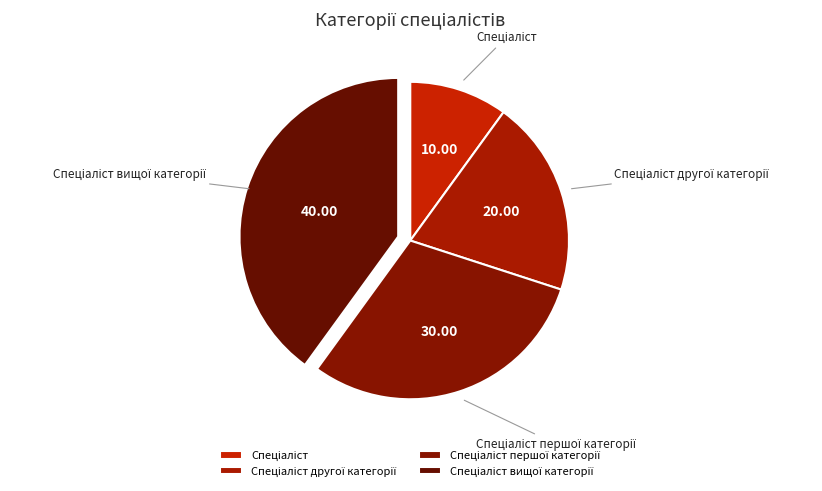

Does any single category account for the majority?

No